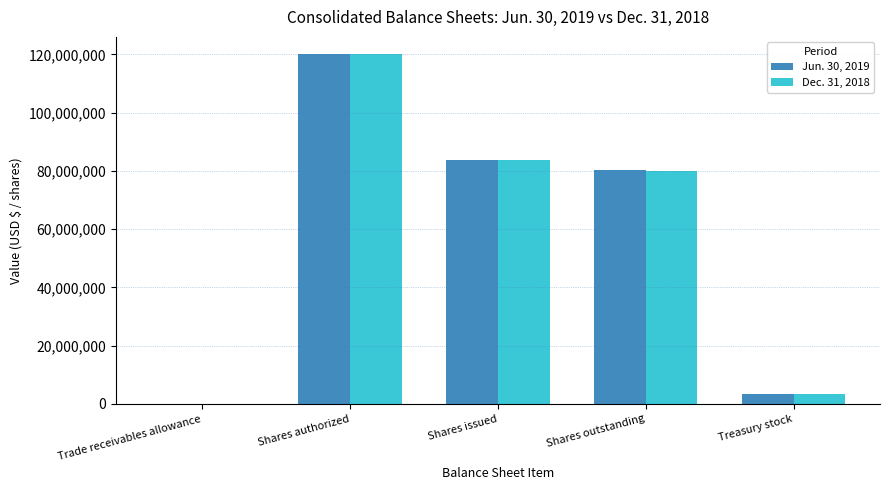

Are the bars grouped side by side (vs. stacked)?

Yes